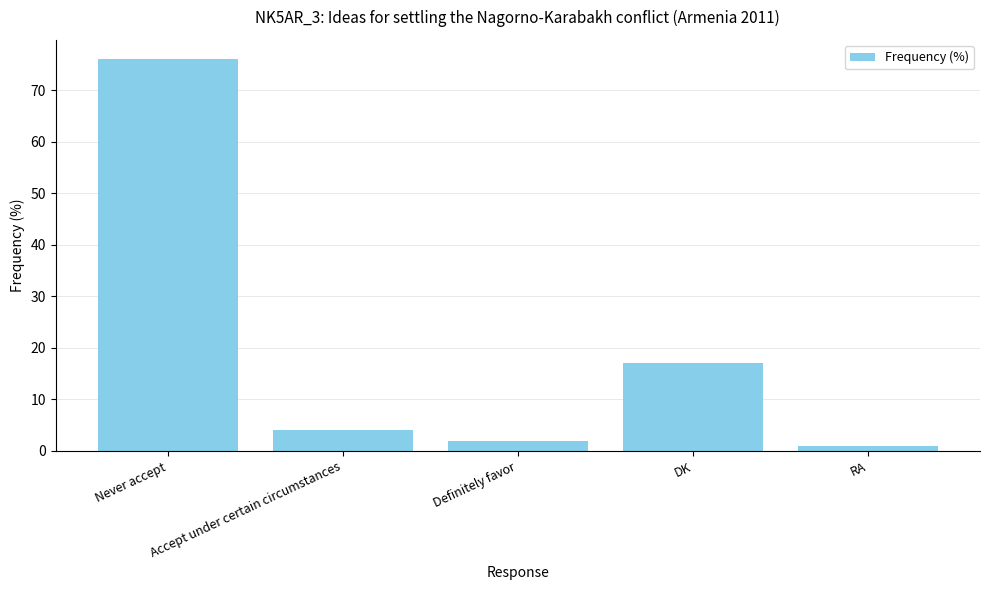

What is the approximate value at Never accept?

76